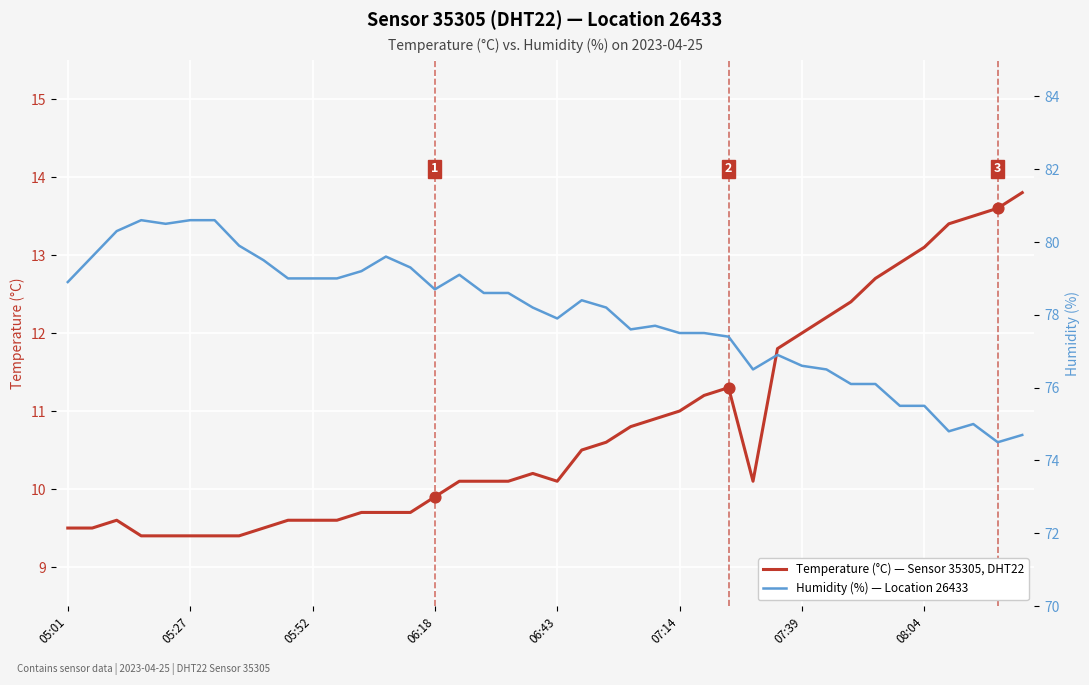

Which series contains the lowest Y value?

Temperature (°C) — Sensor 35305, DHT22